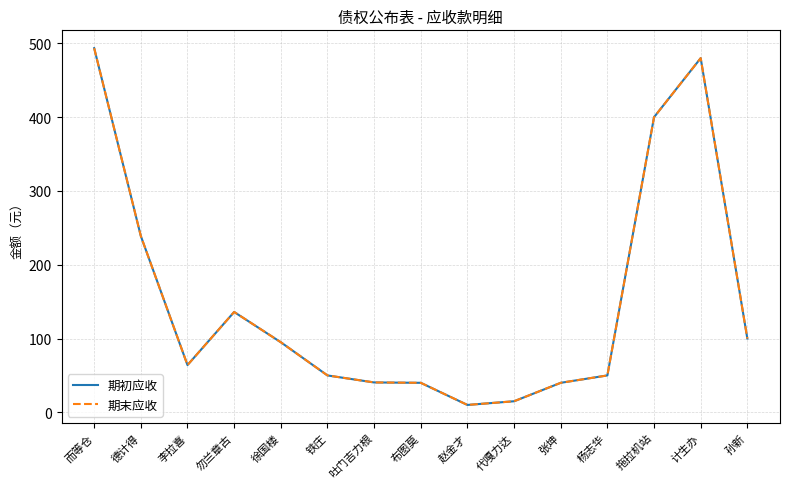

Does the chart display data point markers on the line(s)?

No